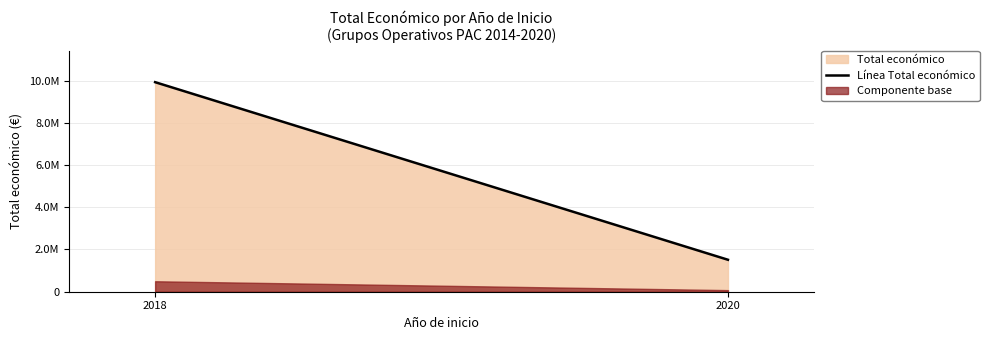

What is the value of the 2nd point from the left?

1513726